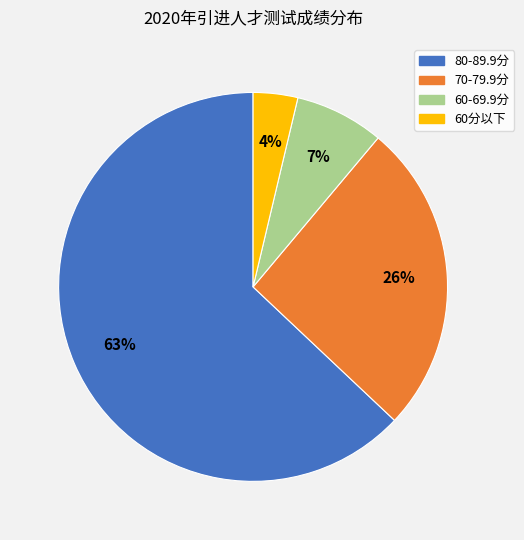

To the nearest percent, what is the average slice percentage?

25%